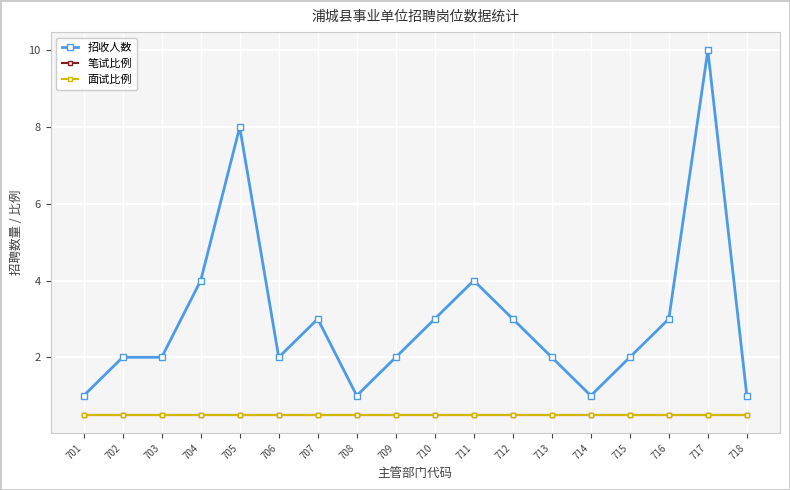

What is the value of the 笔试比例 point at the 13th from the left?

0.5